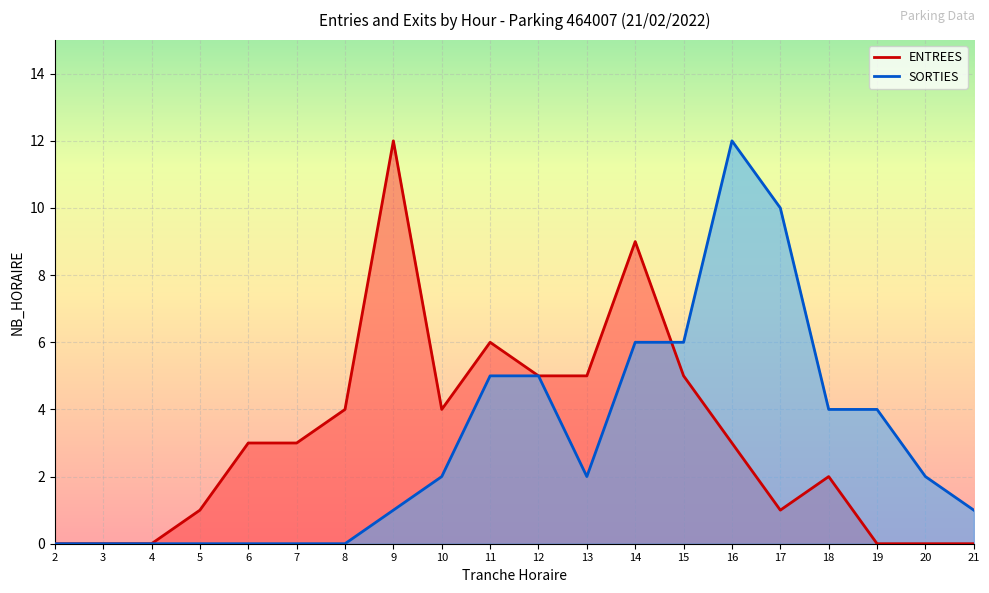

True or false: SORTIES has more than 1 interior local peaks.

False